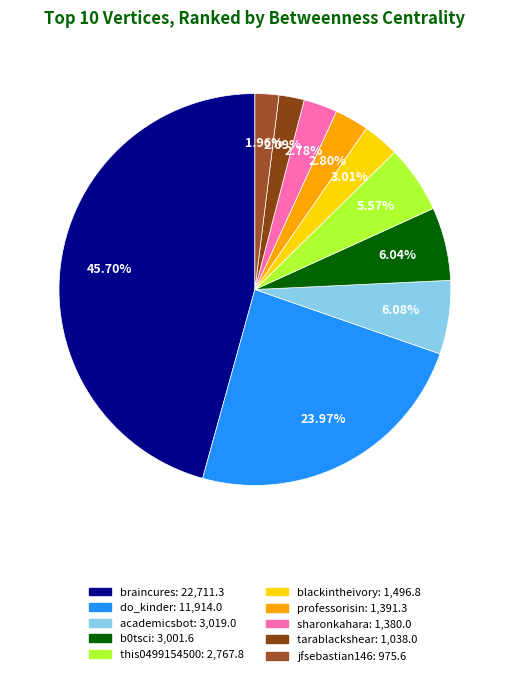

To the nearest percent, what percentage of the pie is tarablackshear?

2%